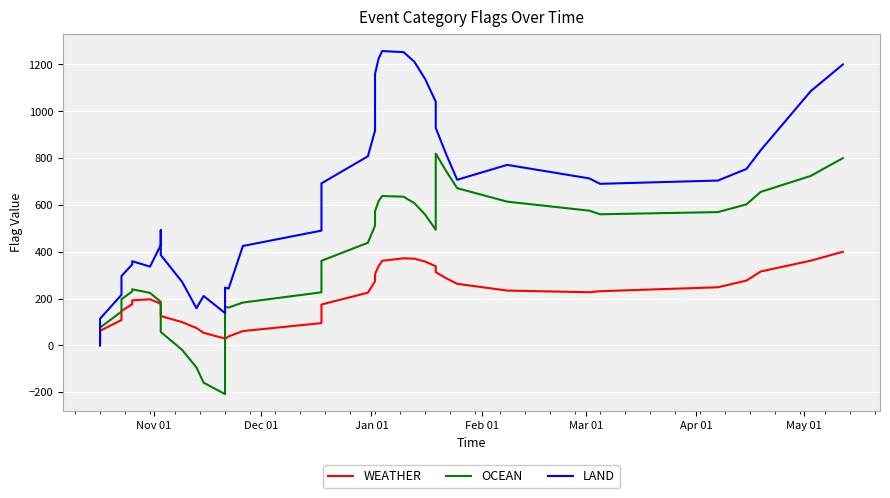

True or false: LAND has a value of 1933.6 at 23.

False